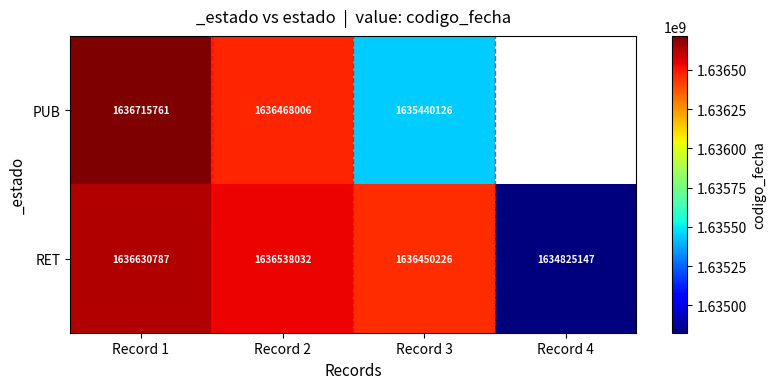

What is the lowest value of the RET series?

1634825147